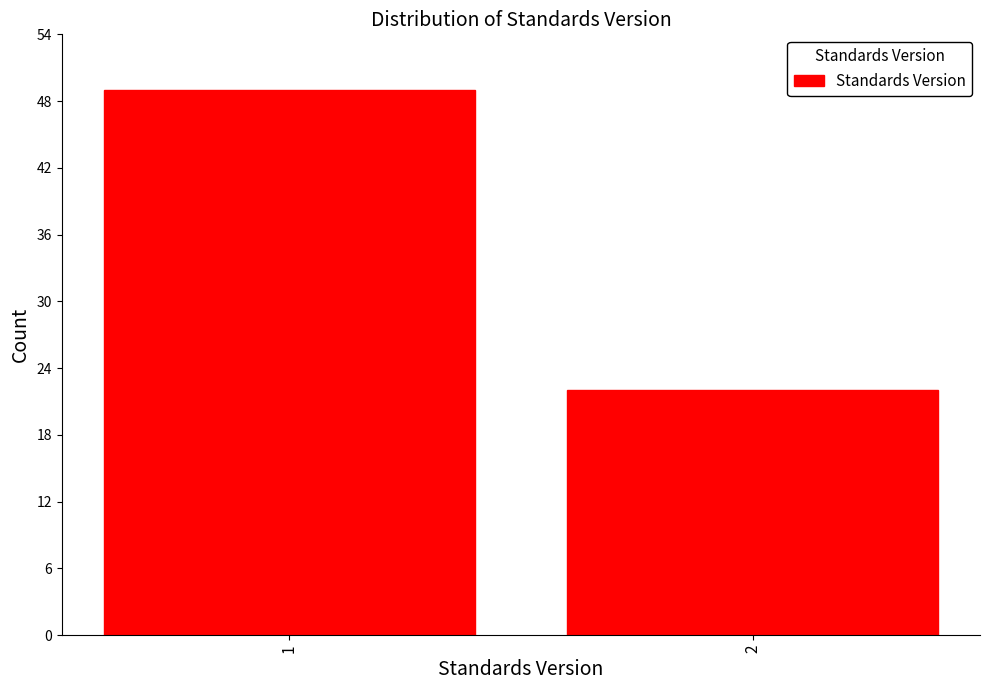

Reading left to right, extract all data points from this chart.

49	22